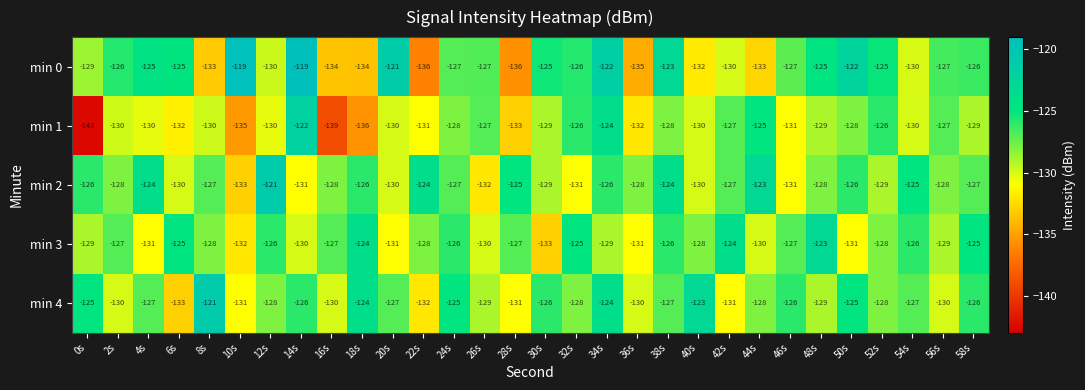

What is the spread (max minus min) of values at 10s?

16